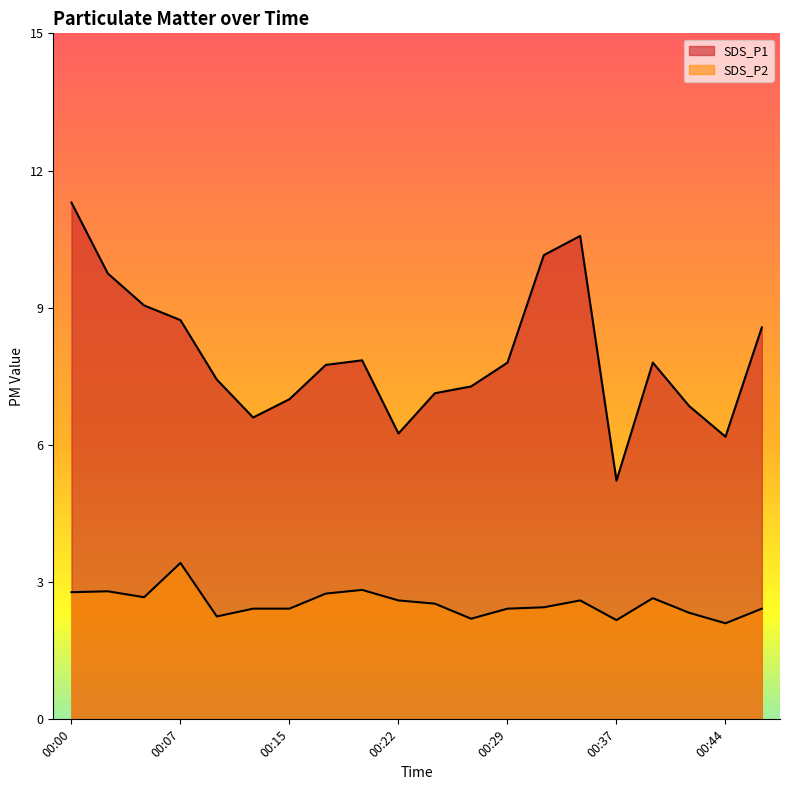

Which series has the largest total across all categories?

SDS_P1